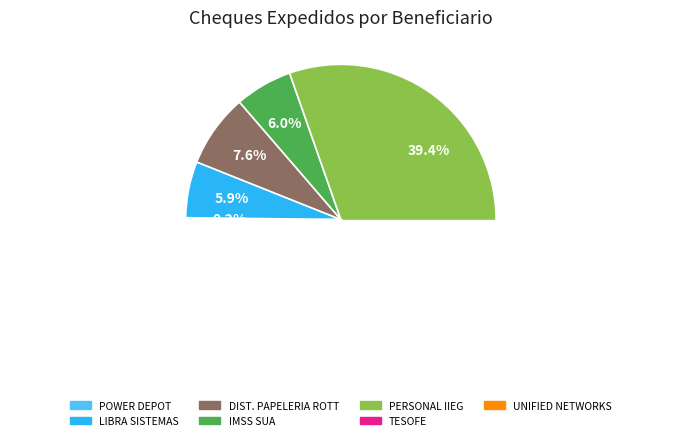

How many slices are in this pie chart?

7